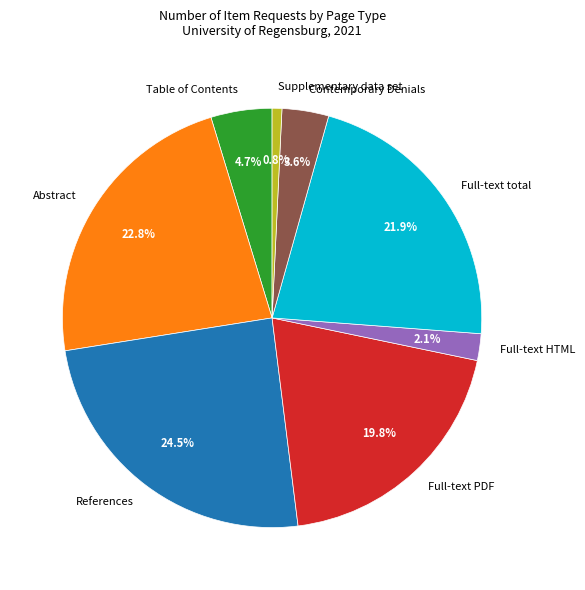

What percentage is NOT represented by Table of Contents?

95.3%